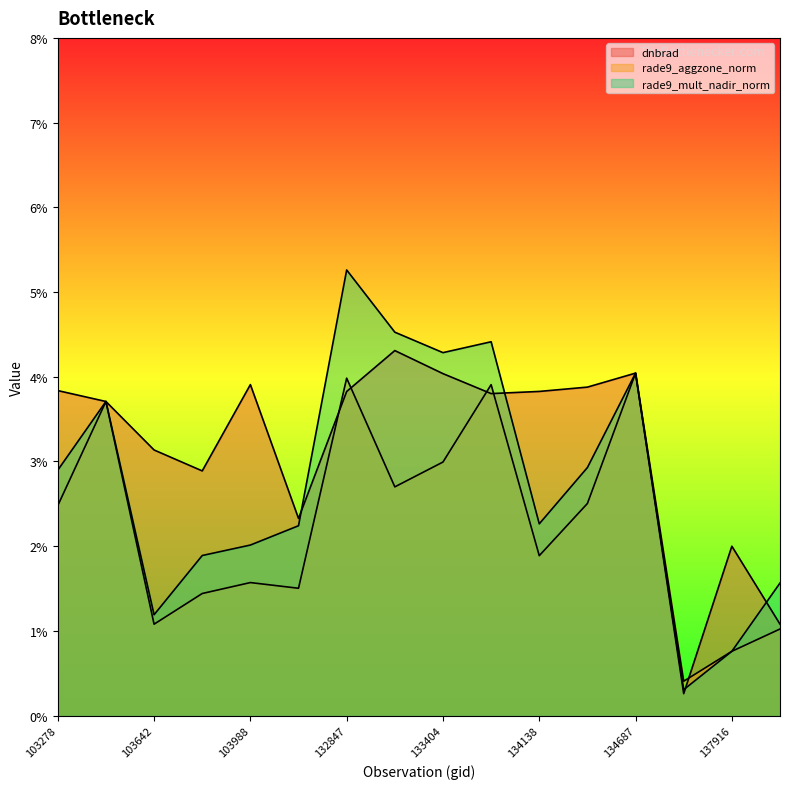

The rade9_aggzone_norm series shows 1.4 at 103760. True or false?

True